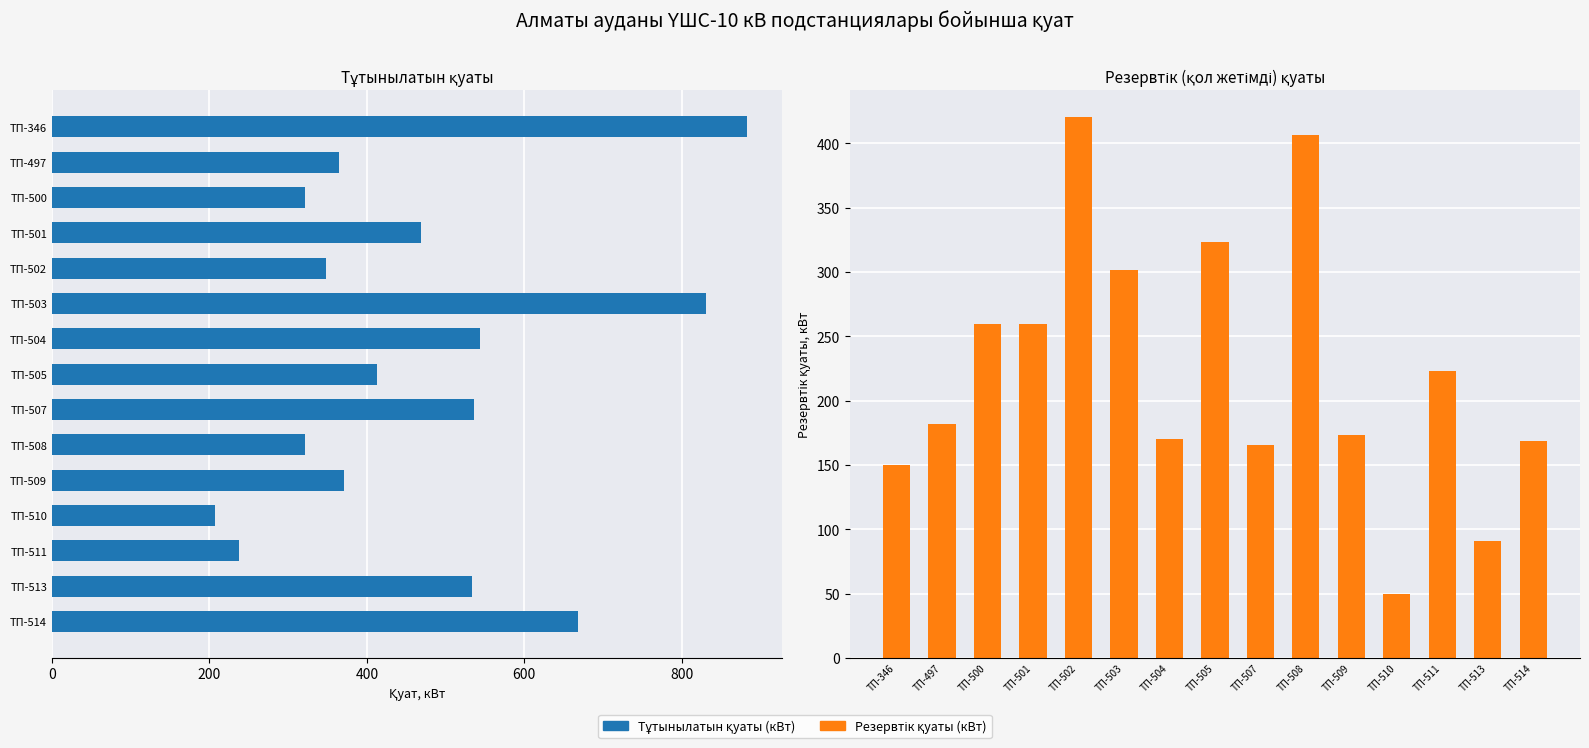

Which series has the largest total across all categories?

Тұтынылатын қуаты (кВт)